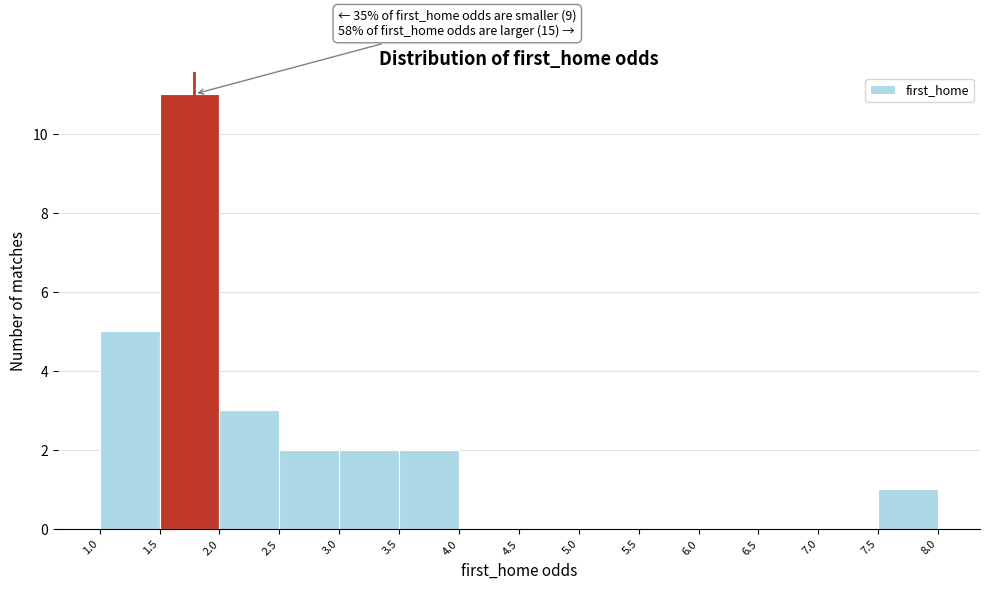

Over which range of the x-axis is the bar tallest?

1.5 to 2.0